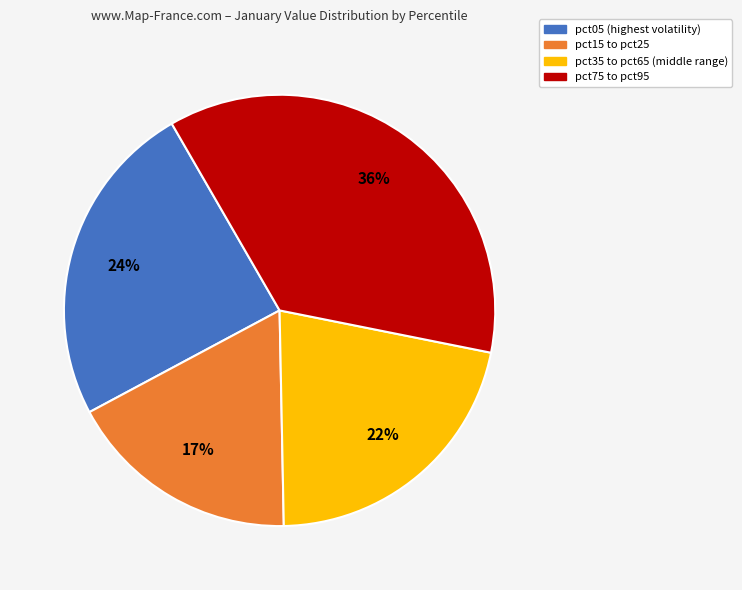

Does any single category account for the majority?

No